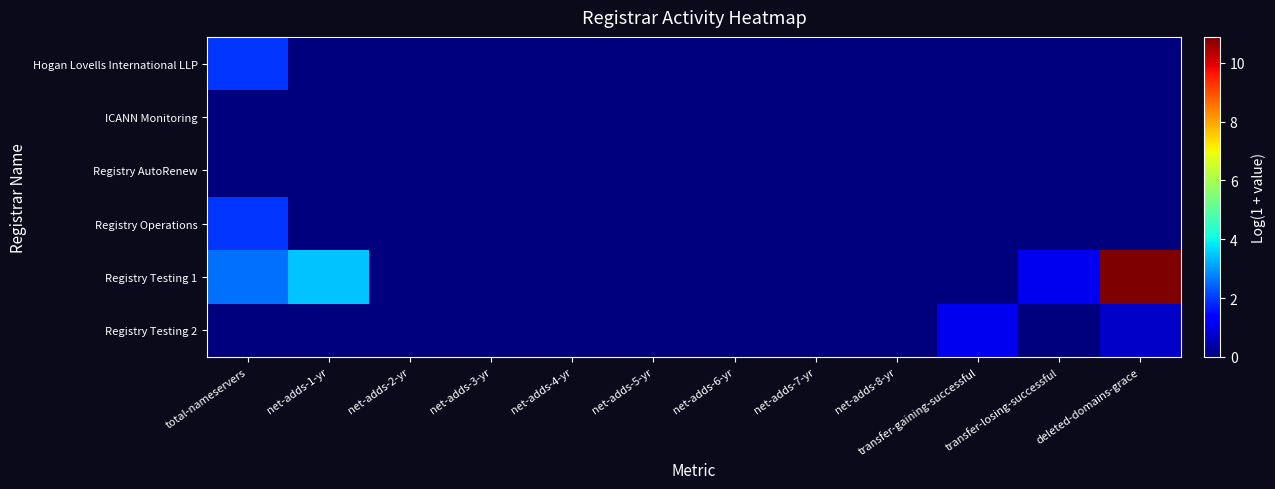

What is the greatest value displayed?

10.9